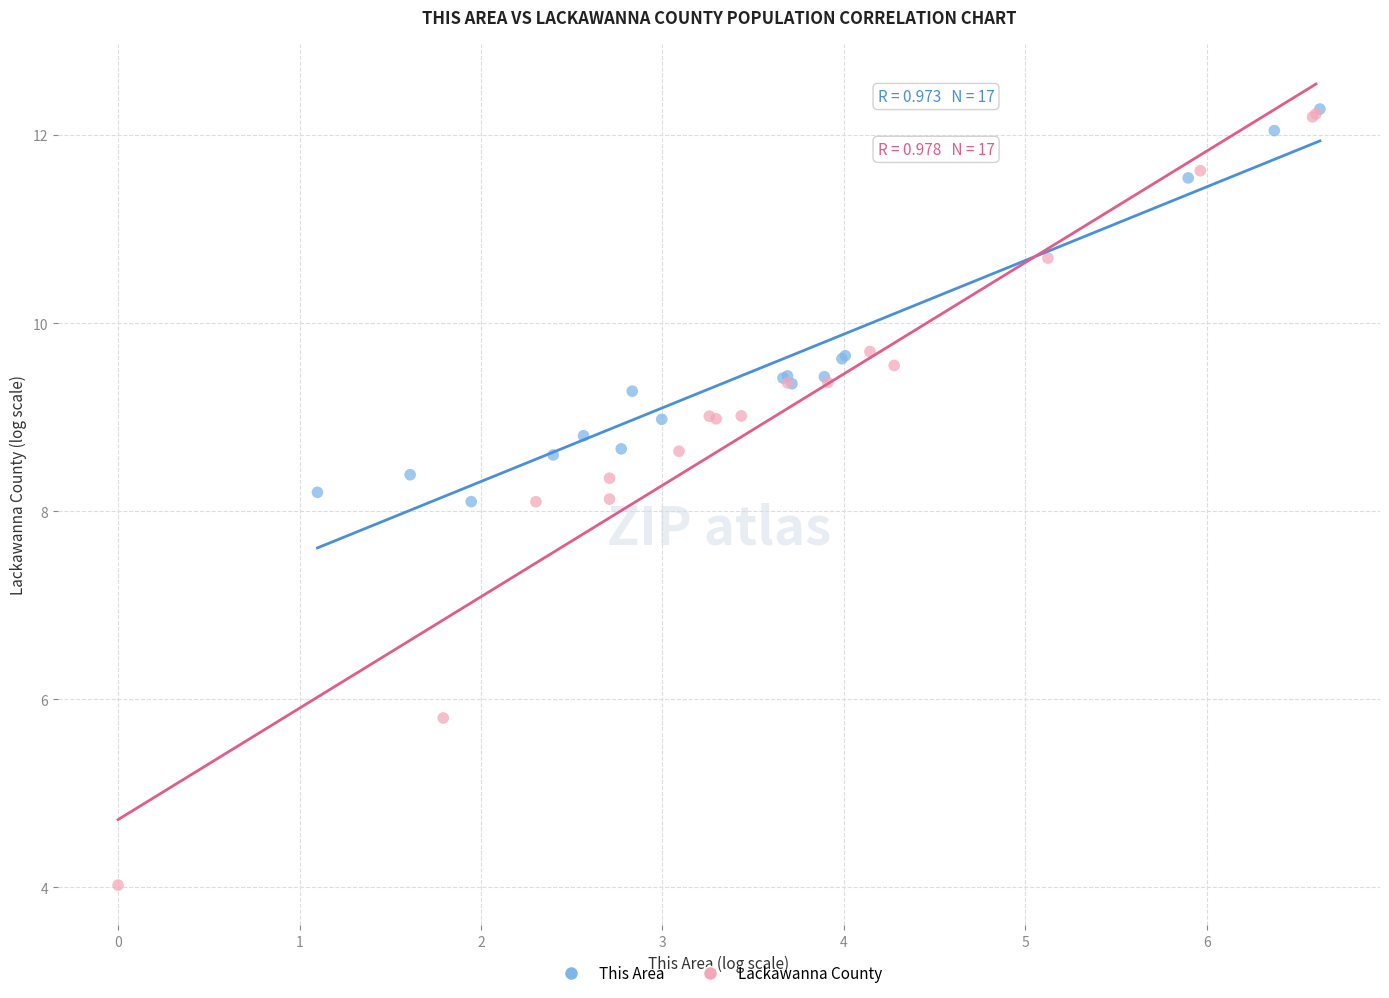

What are all the series names shown in the legend?

This Area, Lackawanna County